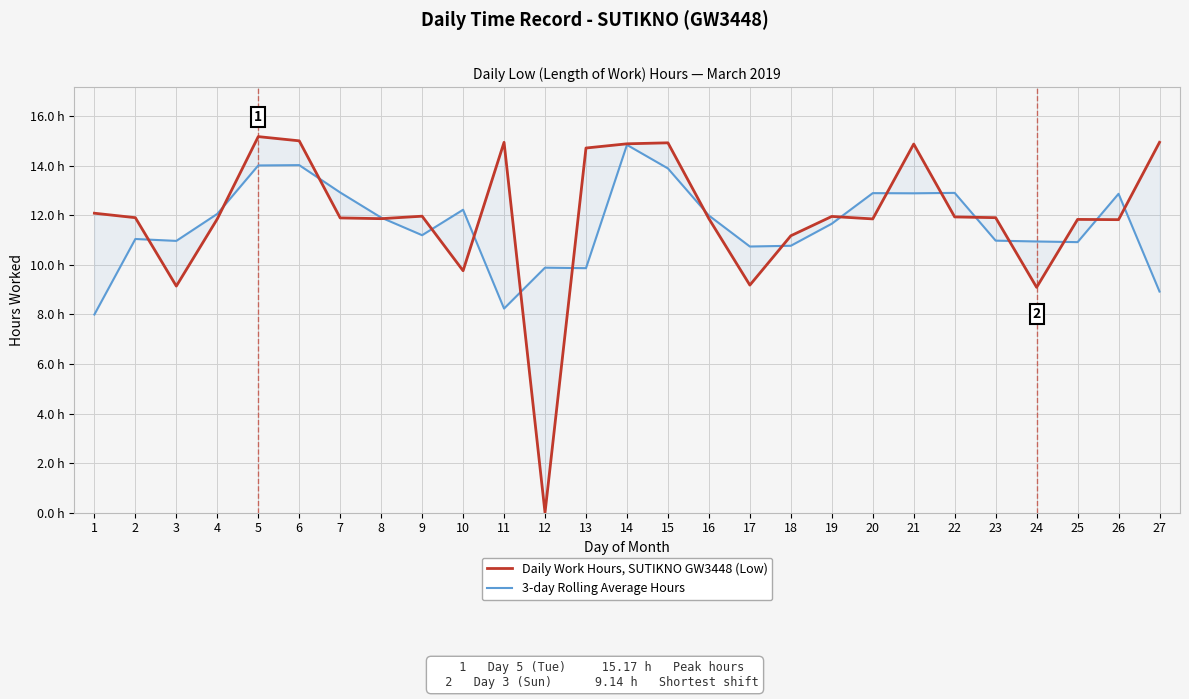

True or false: 3-day Rolling Average Hours and Daily Work Hours, SUTIKNO GW3448 (Low) intersect in this chart.

True